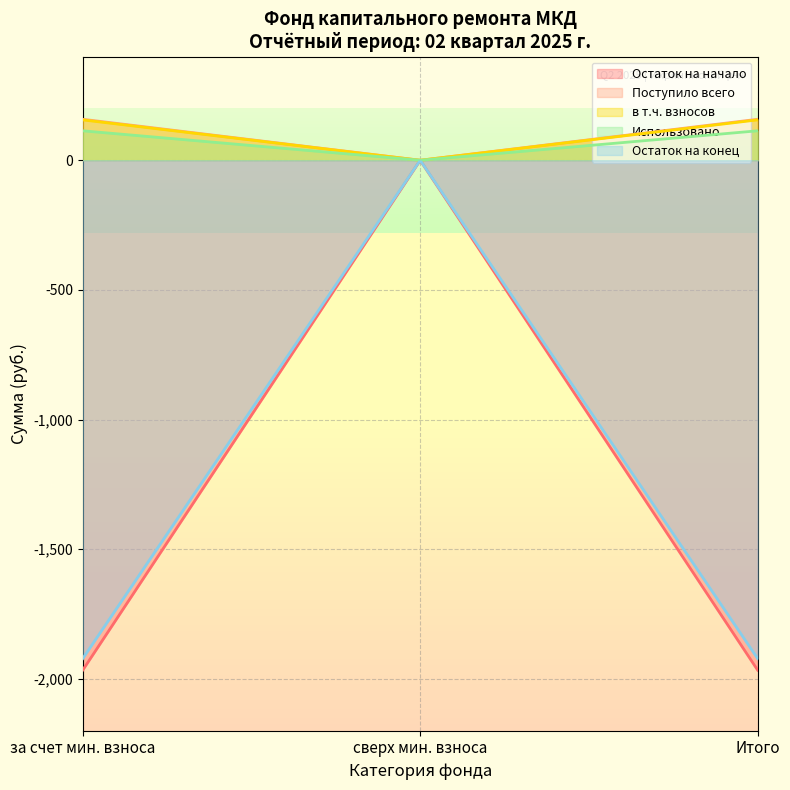

Which series has the largest total across all categories?

Поступило всего